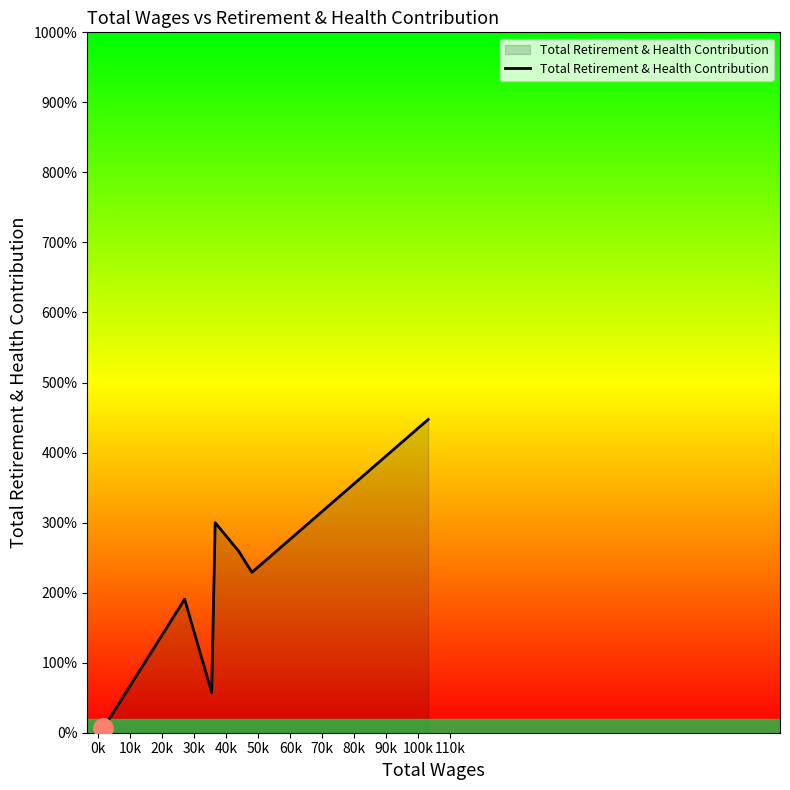

Is this an area chart (filled region under the line)?

Yes